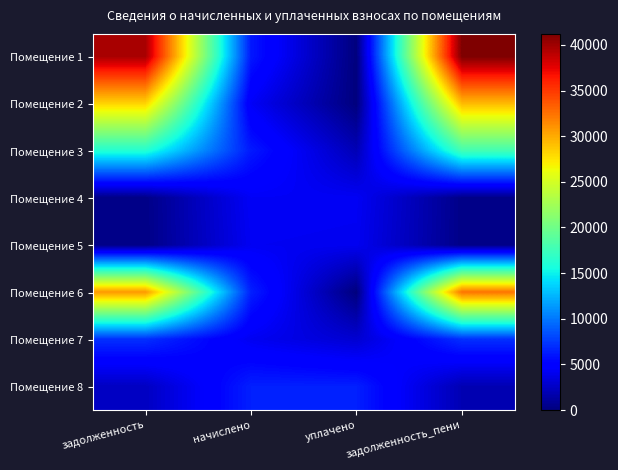

What is the maximum value shown in the chart?

41207.8